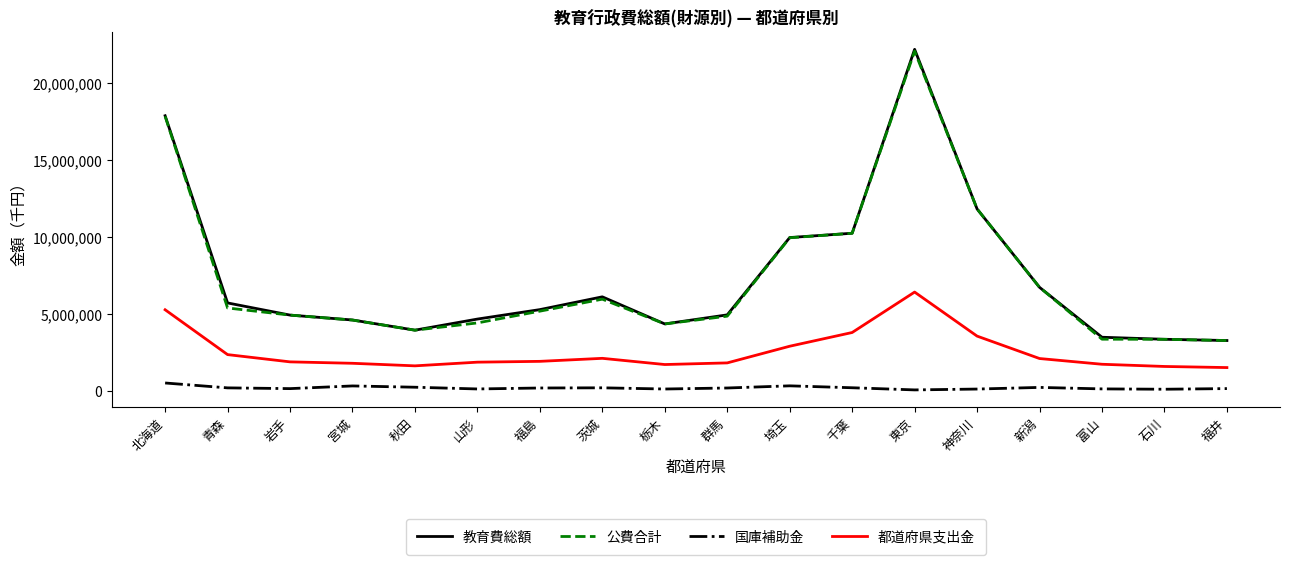

Does the chart display data point markers on the line(s)?

No